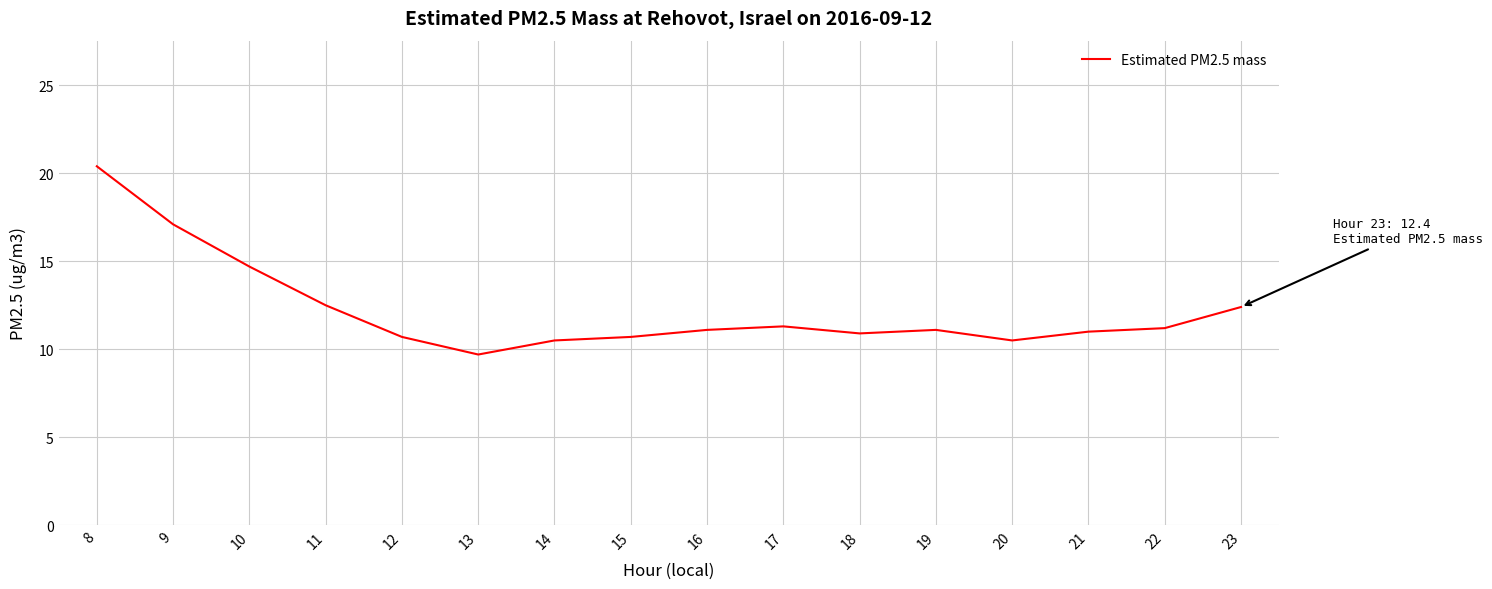

Which label corresponds to the largest value in the chart?

8